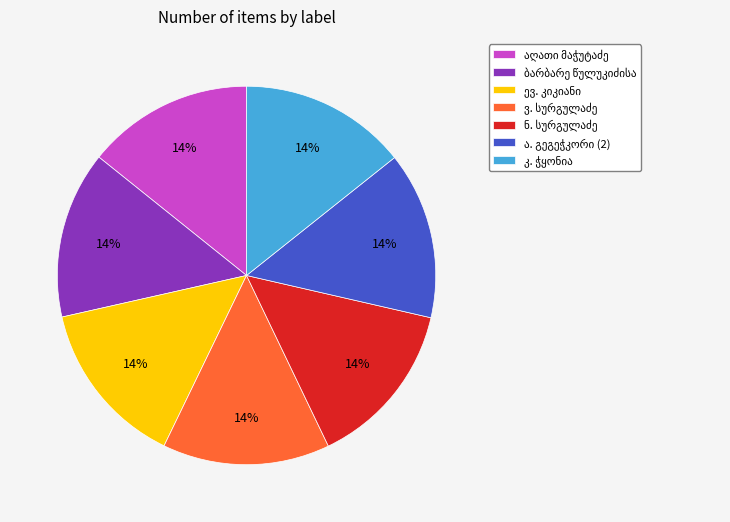

Is there any slice that represents more than half of the pie?

No